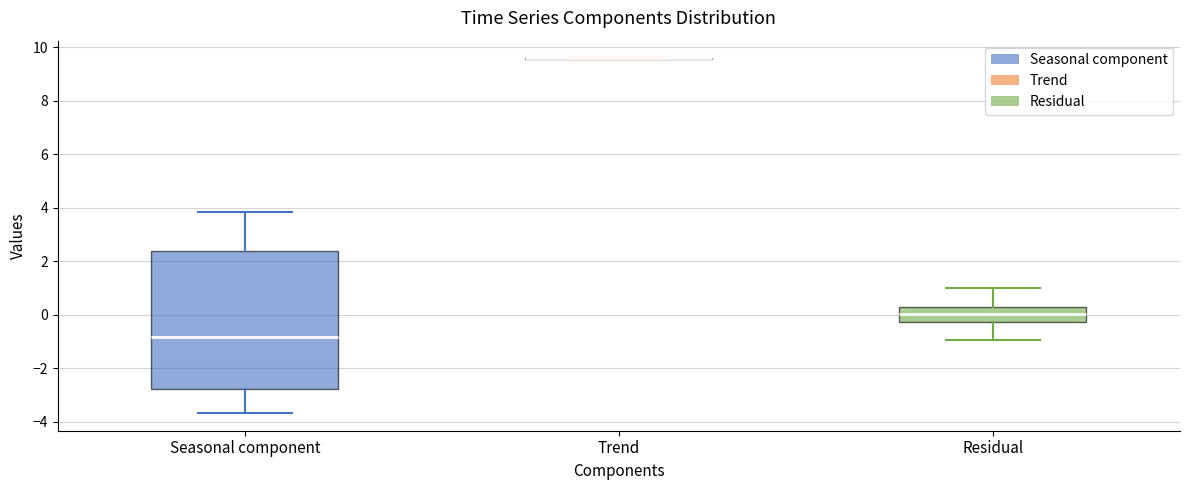

Reading left to right, read every box against the y-axis: the position of its median line, the range the box covers, and the ends of its whiskers. The values are not printed on the chart, so give them approximately, as read against the axis.

Seasonal component: median -0.8, box -2.8 to 2.4, whiskers -3.6 to 3.8
Trend: box collapsed to a line at 9.6, whiskers 9.6 to 9.6
Residual: median 0.0, box -0.2 to 0.2, whiskers -1.0 to 1.0